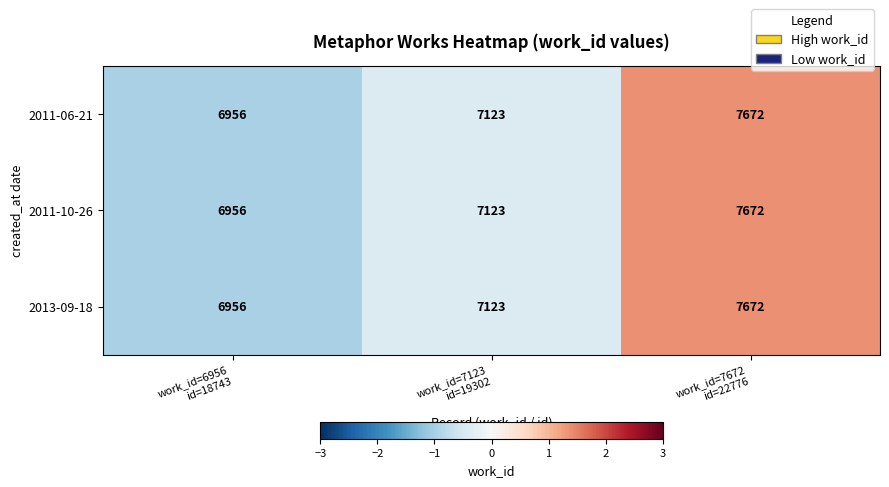

What is the difference between the maximum and second lowest values in the 2011-06-21 series?

549